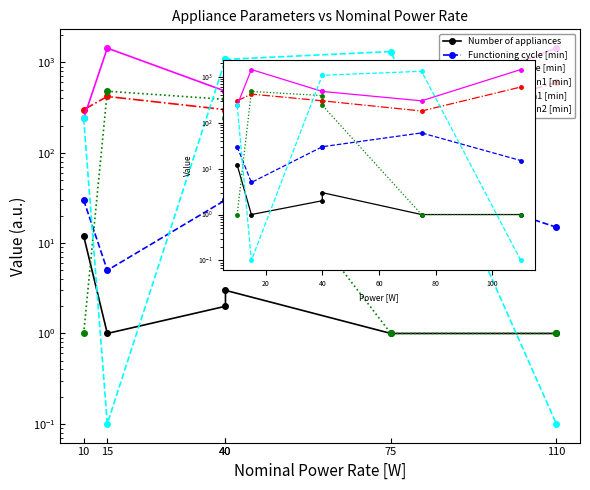

What are all the series names shown in the legend?

Number of appliances, Functioning cycle [min], Functioning time [min], Starting time Win1 [min], Ending time Win1 [min], Starting time Win2 [min]